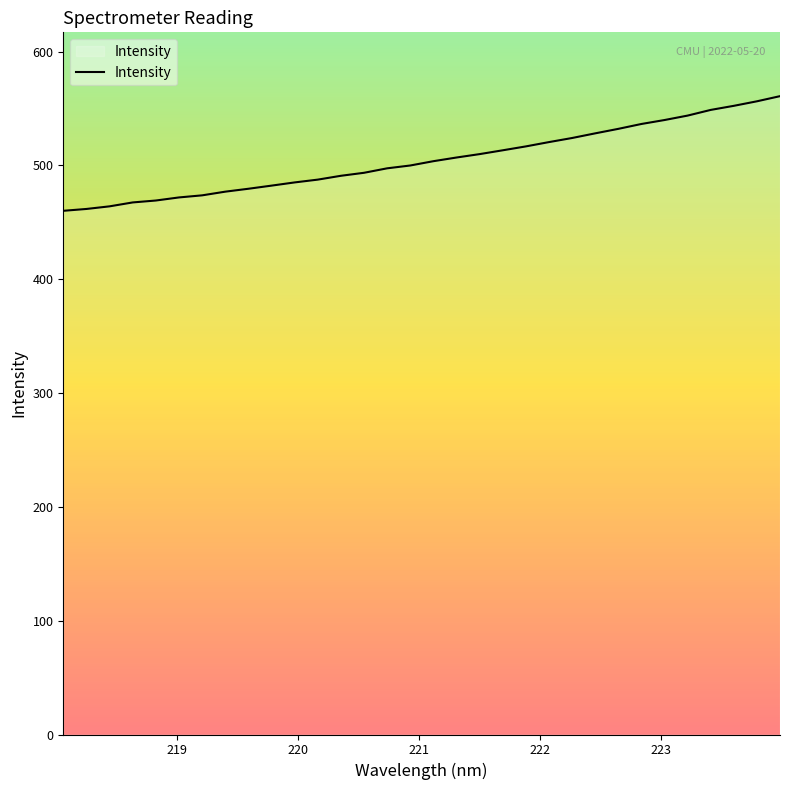

What is the minimum value shown in the chart?

460.2